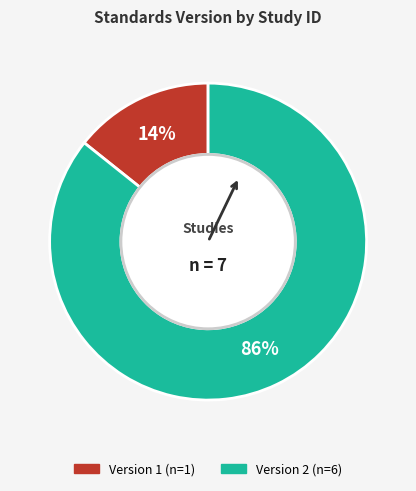

Is there a majority slice in this chart?

Yes